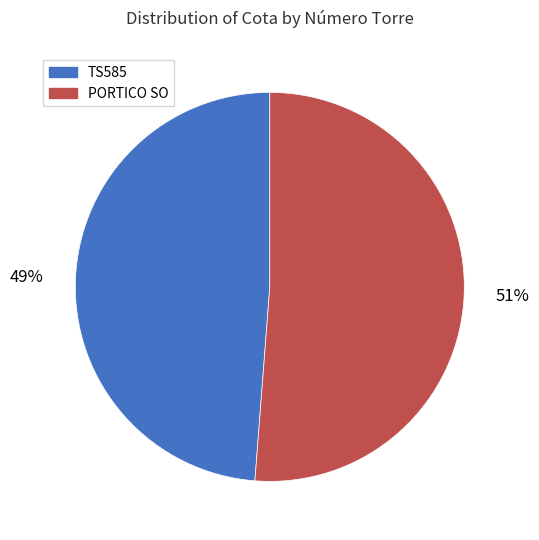

How many segments does this pie chart have?

2